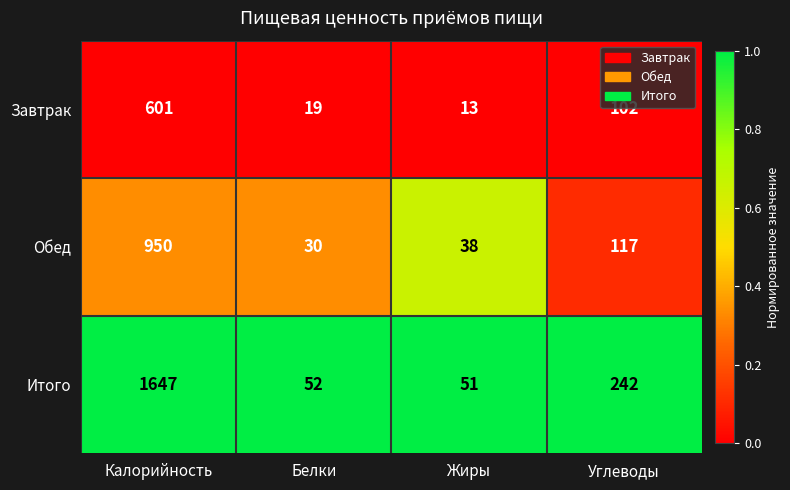

Which series has the largest total across all categories?

Итого